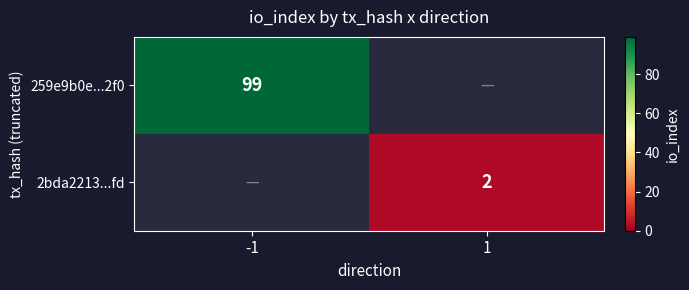

The 2bda2213...fd series shows 3 at 1. True or false?

False